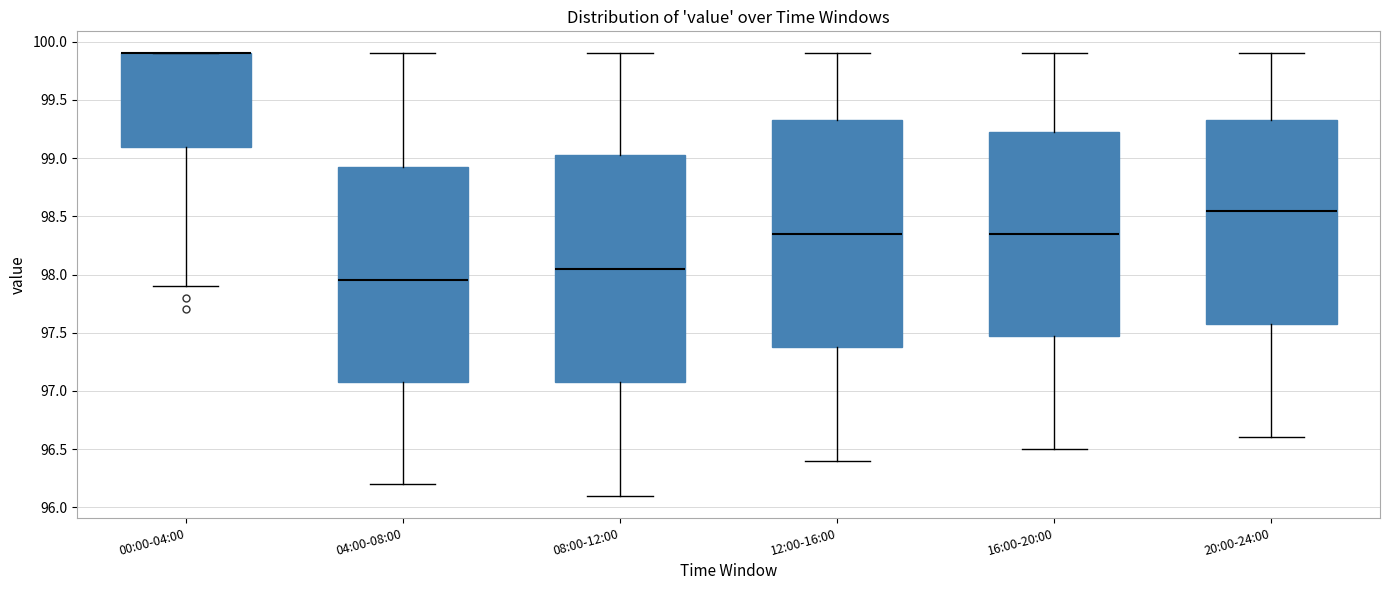

Where does the lower whisker of the box for 08:00-12:00 end on the y-axis? The values are not printed on the chart, so give them approximately, as read against the axis.

96.10